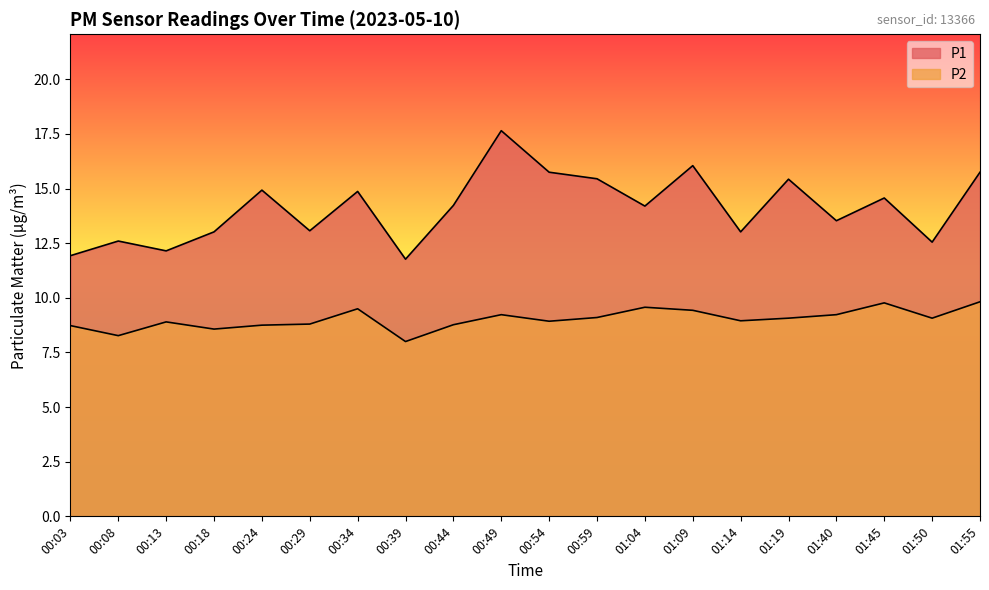

True or false: P1 has more than 2 points higher than both neighbors.

True